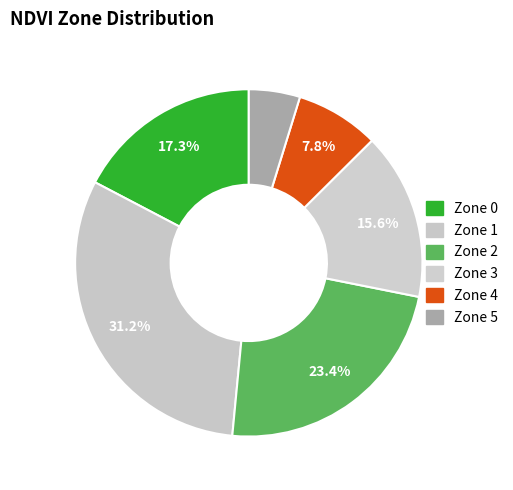

How many slices are in this pie chart?

6